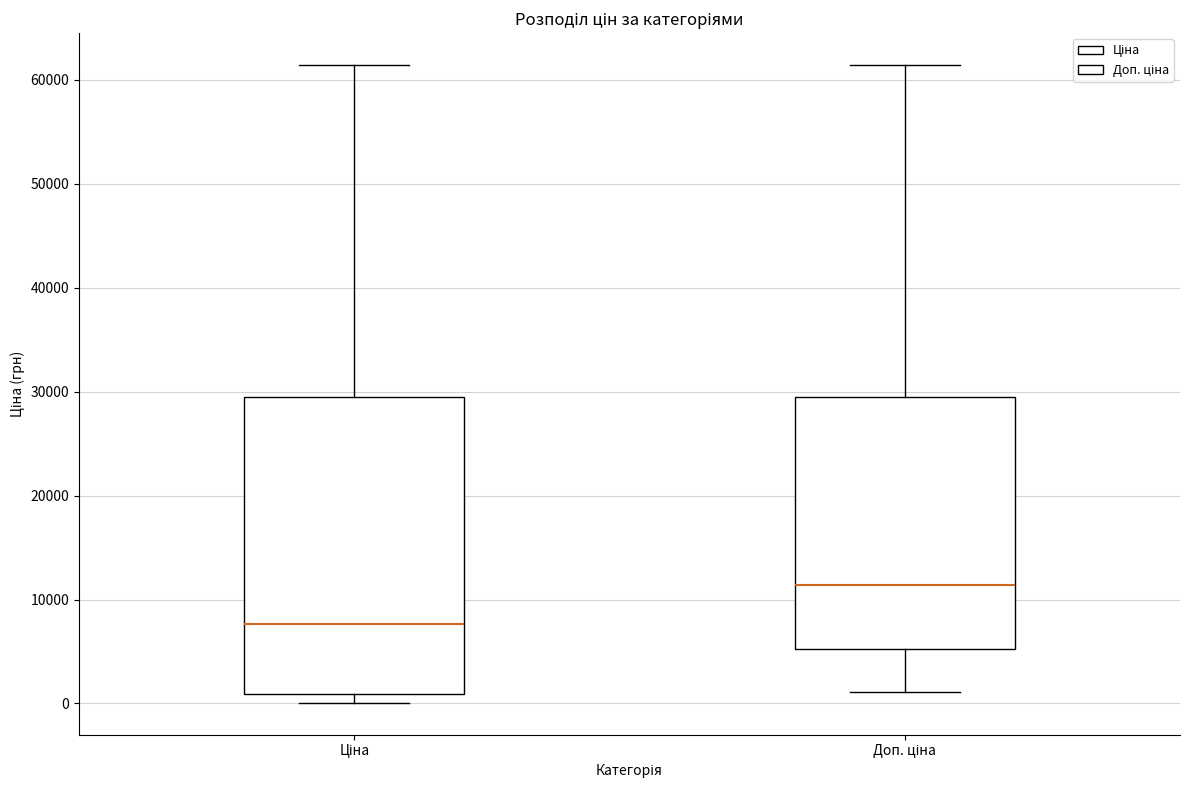

Which box's median line is the highest?

Доп. ціна